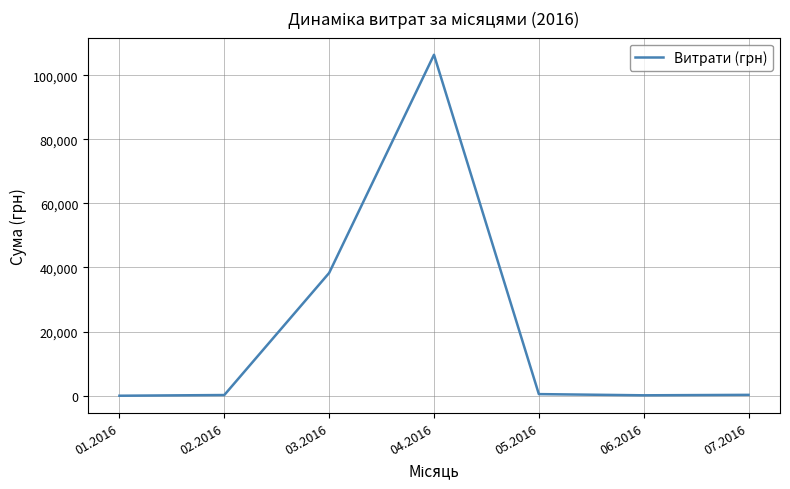

How many lines are shown in the chart?

1